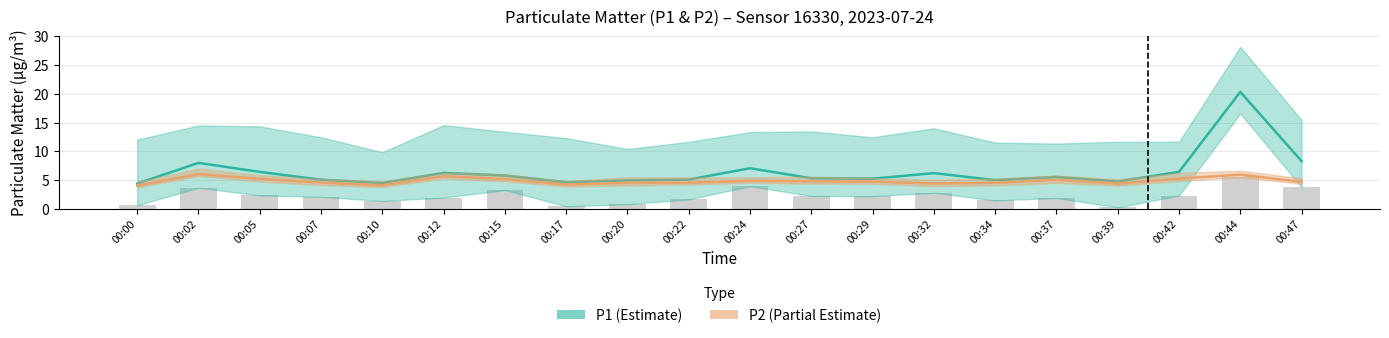

At which category is the sum across all series the highest?

00:44